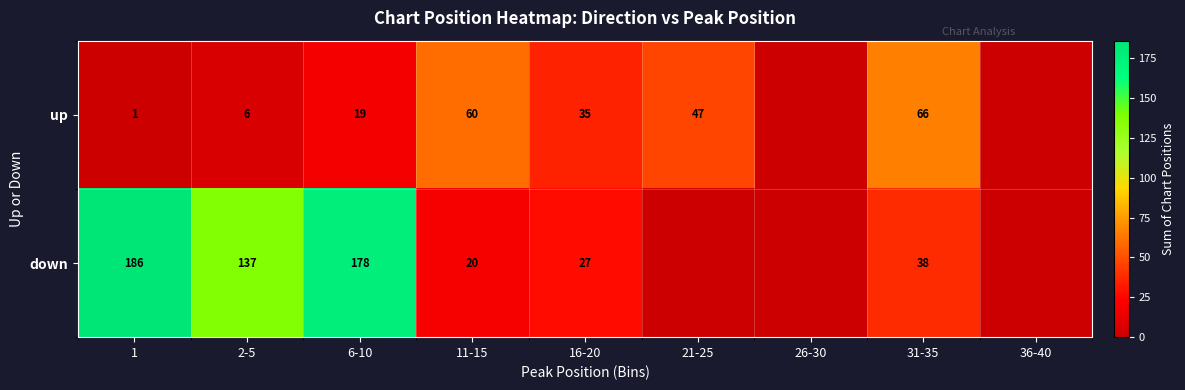

Between 26-30 and 6-10, which is larger?

6-10